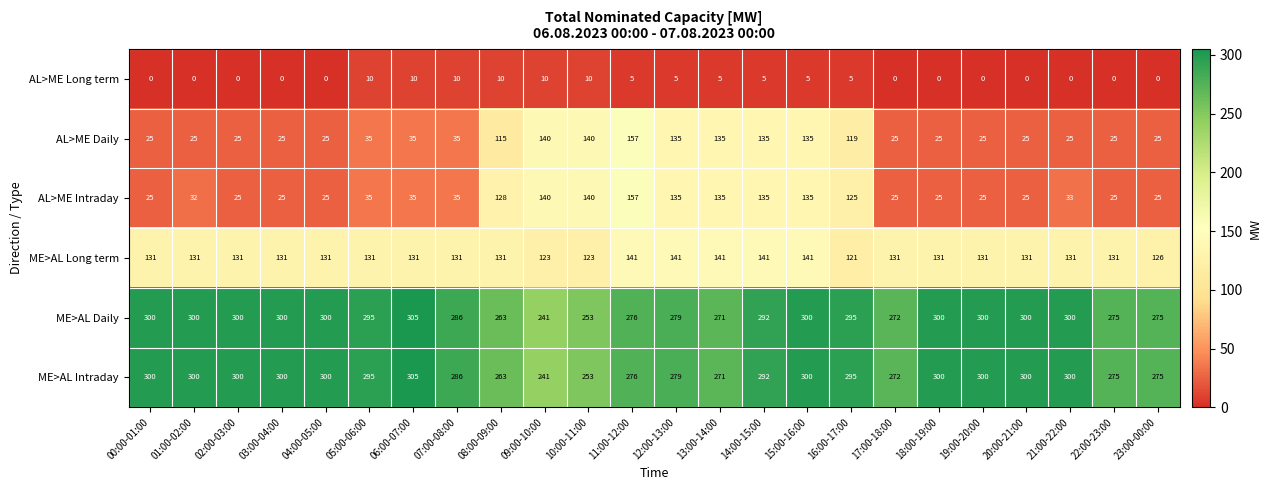

What is the difference between the ME>AL Intraday values at 05:00-06:00 and 23:00-00:00?

20